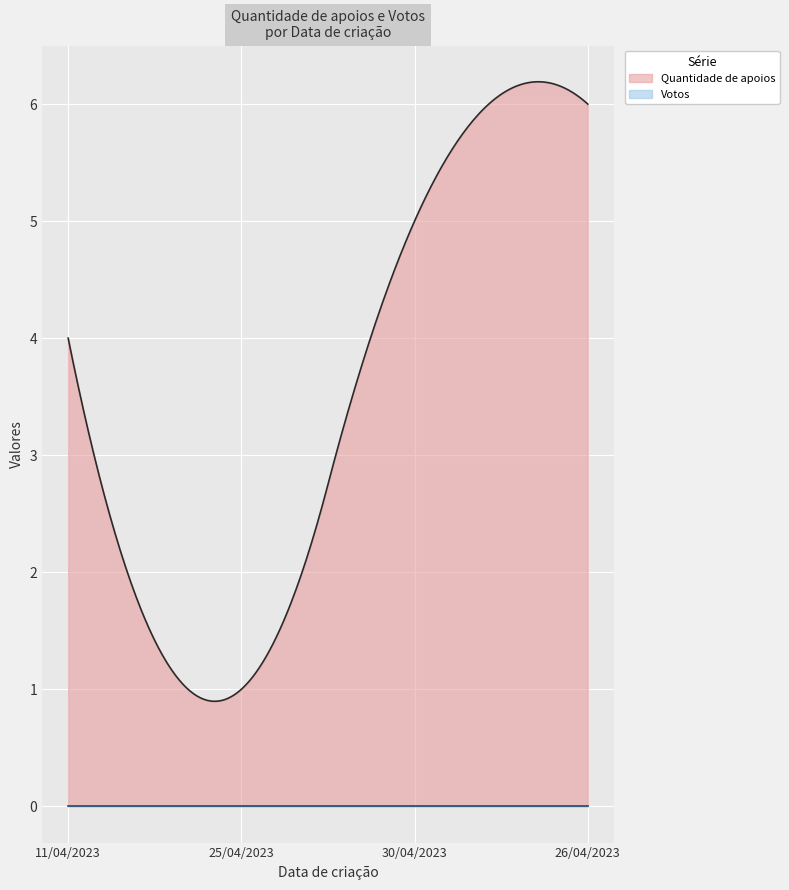

List the labels in order of Votos value, largest first.

11/04/2023, 25/04/2023, 30/04/2023, 26/04/2023